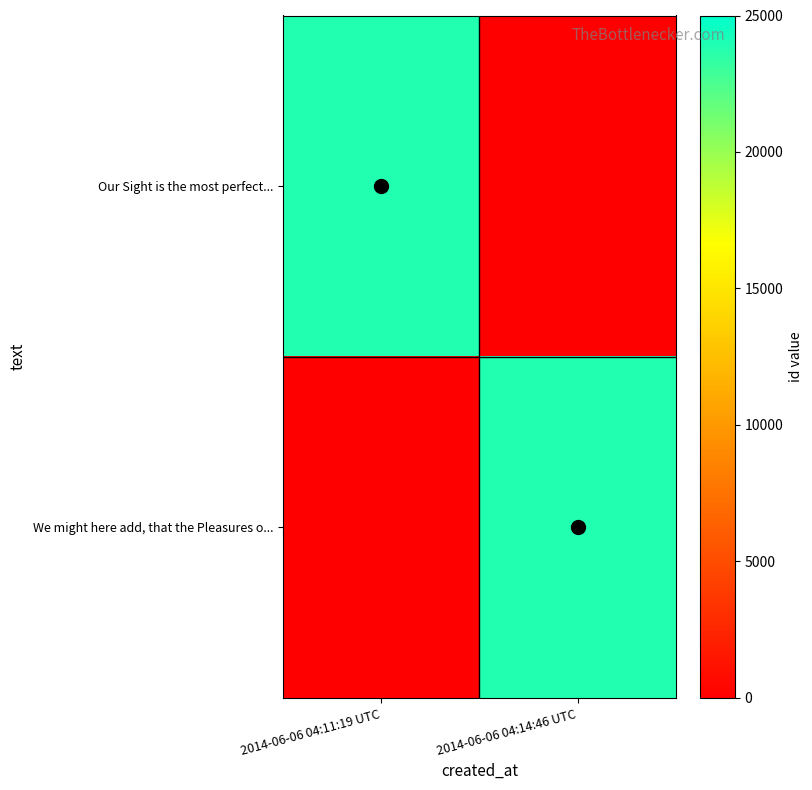

Reading left to right, transcribe all the data shown in this chart.

Our Sight is the most perfect...: 2014-06-06 04:11:19 UTC=23921	2014-06-06 04:14:46 UTC=0
We might here add, that the Pleasures o...: 2014-06-06 04:11:19 UTC=0	2014-06-06 04:14:46 UTC=23923